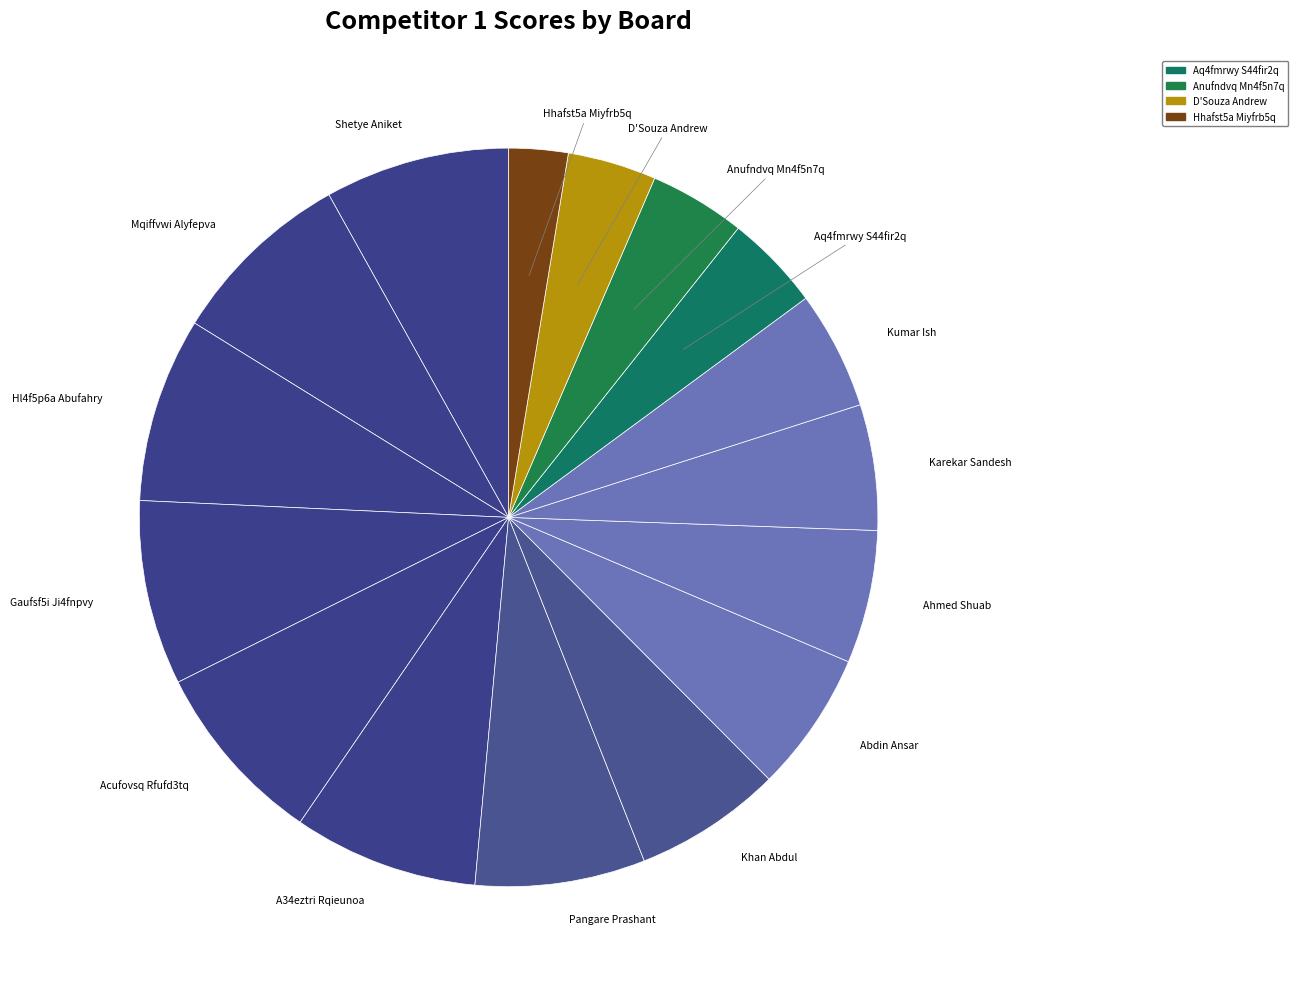

How many segments does this pie chart have?

16